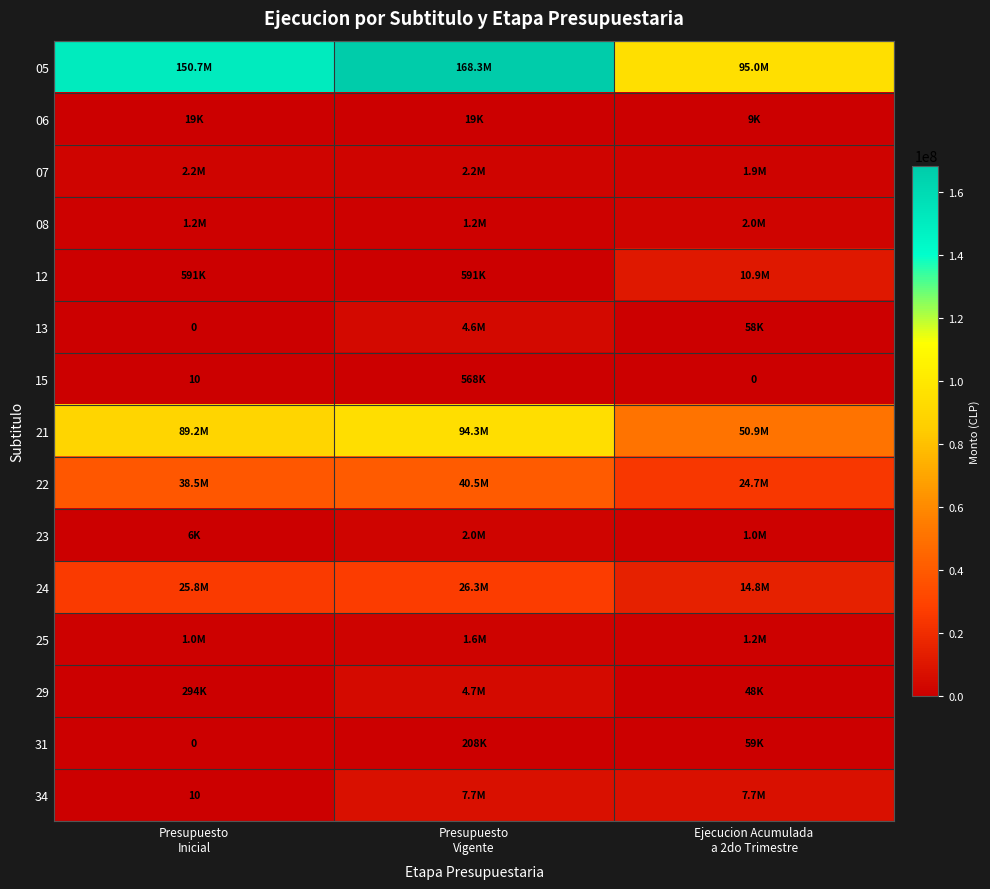

At which label is 34 closest to 3860084?

Presupuesto Vigente